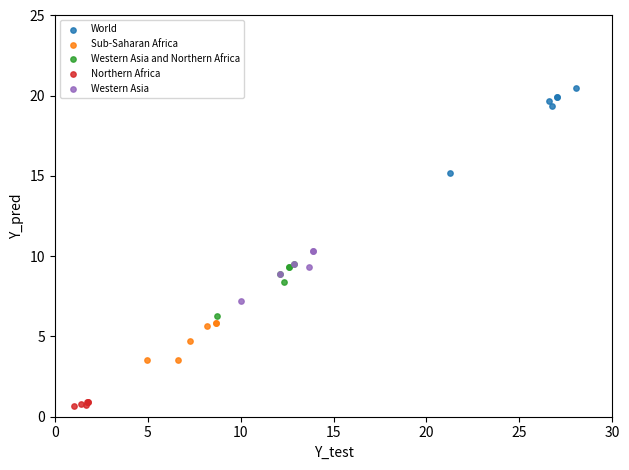

Which series contains the highest Y value?

World